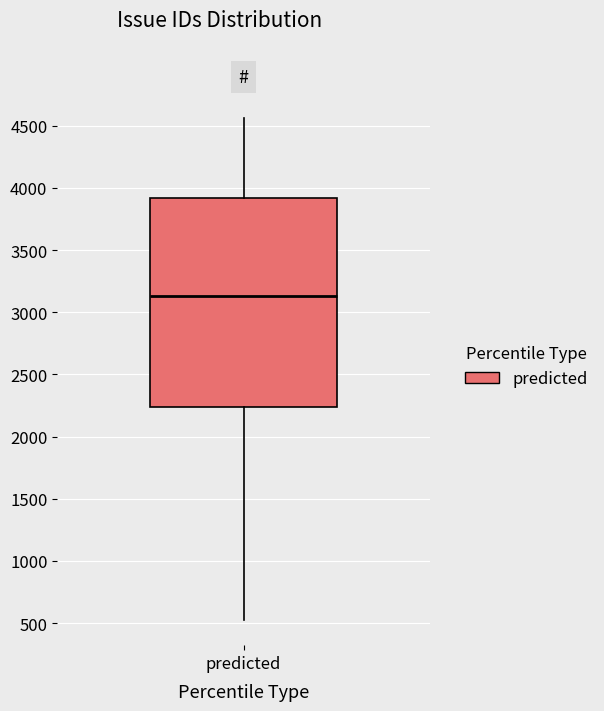

Where is the lower edge of the box for predicted on the y-axis? The values are not printed on the chart, so give them approximately, as read against the axis.

2250